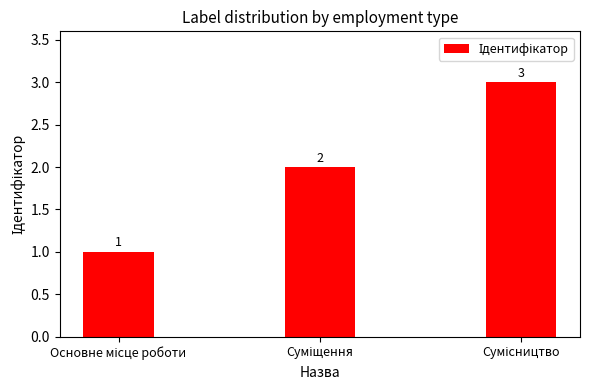

Count the values in the range 1 to 3.

3